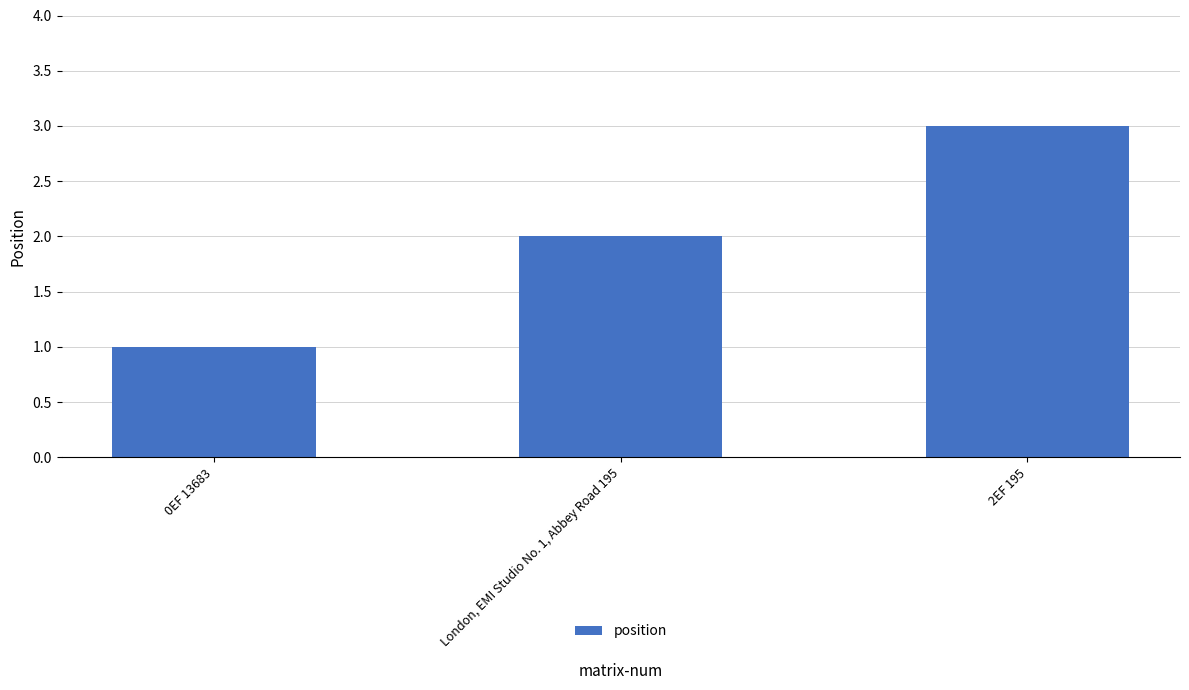

Between 2EF 195 and London, EMI Studio No. 1, Abbey Road 195, which is larger?

2EF 195